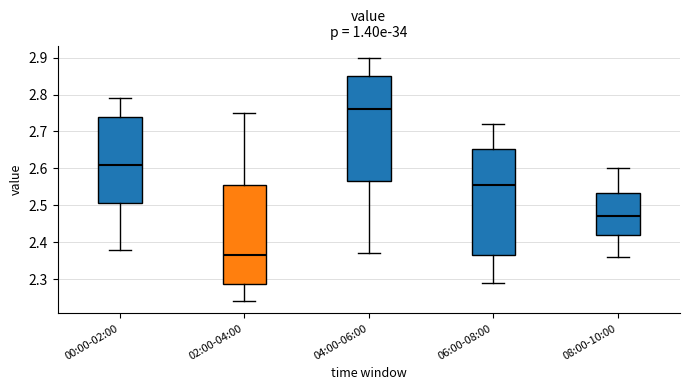

Reading left to right, read every box against the y-axis: the position of its median line, the range the box covers, and the ends of its whiskers. The values are not printed on the chart, so give them approximately, as read against the axis.

00:00-02:00: median 2.61, box 2.51 to 2.74, whiskers 2.38 to 2.79
02:00-04:00: median 2.37, box 2.29 to 2.56, whiskers 2.24 to 2.75
04:00-06:00: median 2.76, box 2.57 to 2.85, whiskers 2.37 to 2.90
06:00-08:00: median 2.56, box 2.37 to 2.65, whiskers 2.29 to 2.72
08:00-10:00: median 2.47, box 2.42 to 2.53, whiskers 2.36 to 2.60